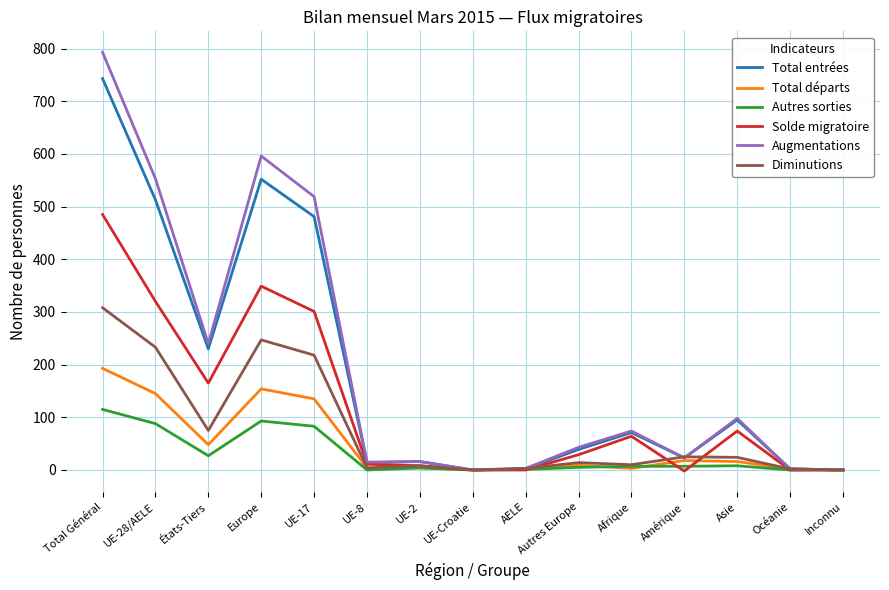

Which series has the largest total across all categories?

Augmentations